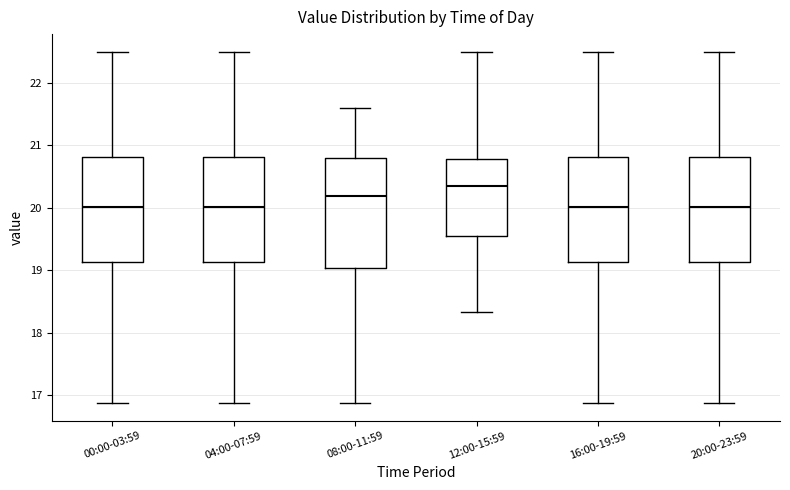

Where does the median line of the box for 12:00-15:59 sit on the y-axis? The values are not printed on the chart, so give them approximately, as read against the axis.

20.4